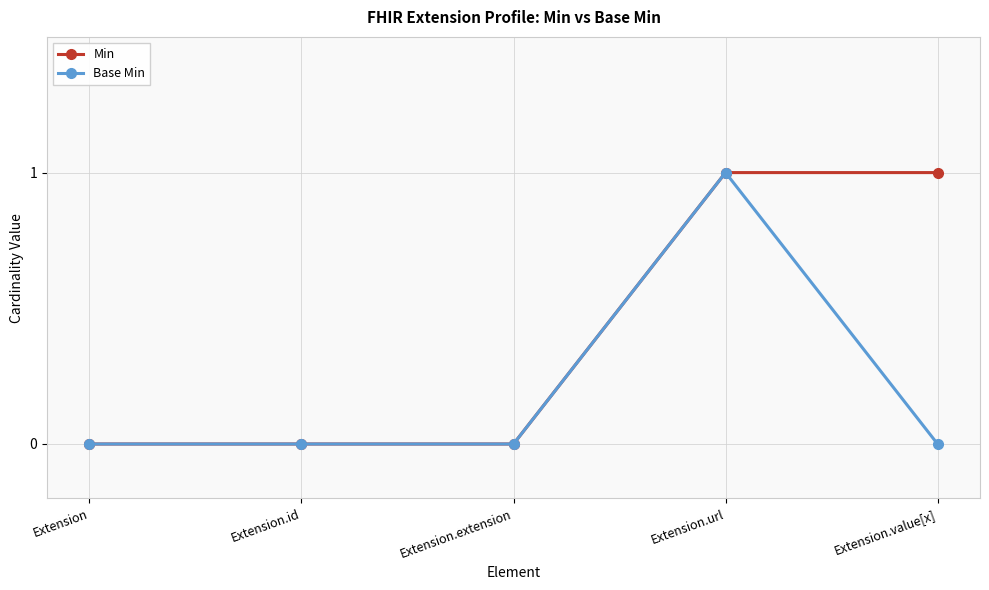

Is it true that Base Min equals -1 at Extension.id?

False